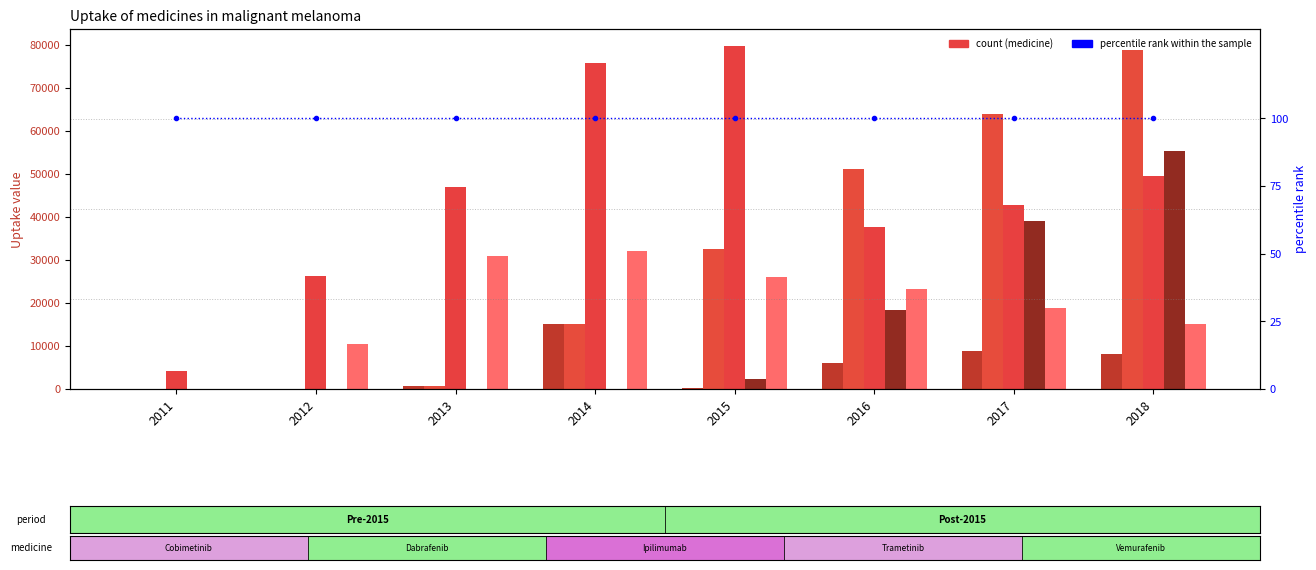

What is the value of the percentile rank within the sample bar at the 3rd from the left?

100.0